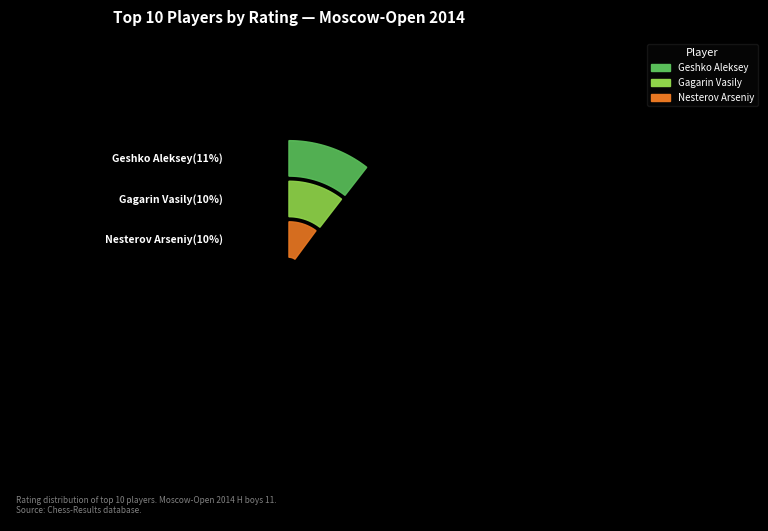

Is there a majority slice in this chart?

No